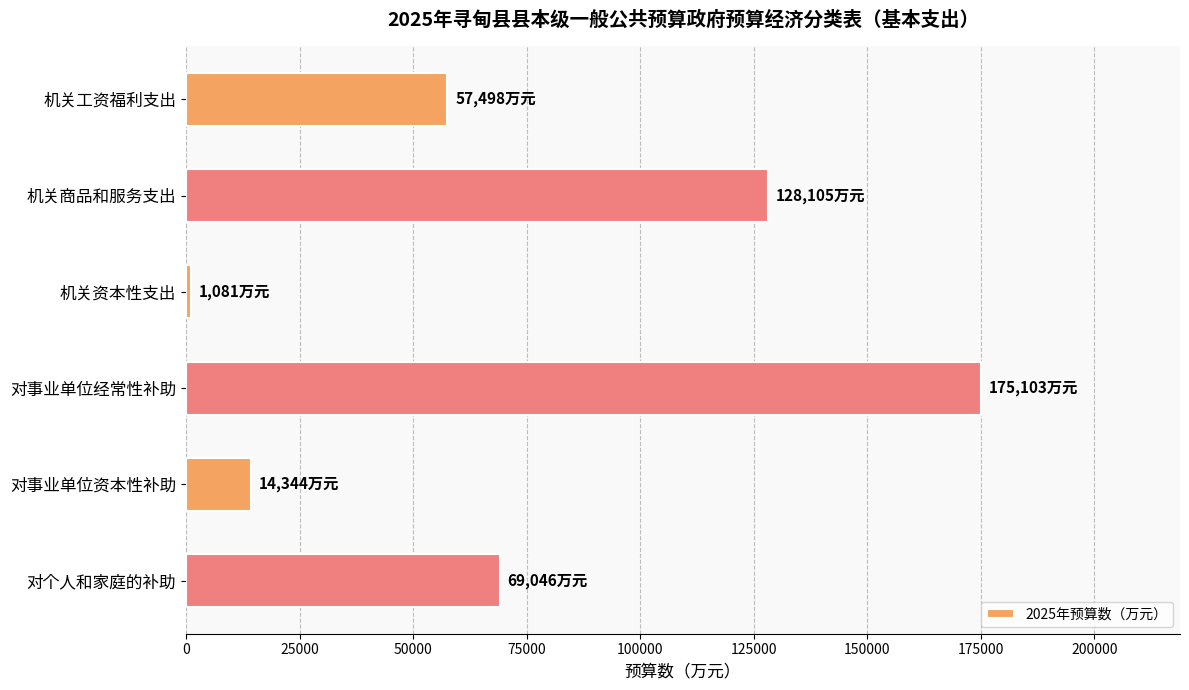

Between 对事业单位资本性补助 and 对个人和家庭的补助, which is larger?

对个人和家庭的补助